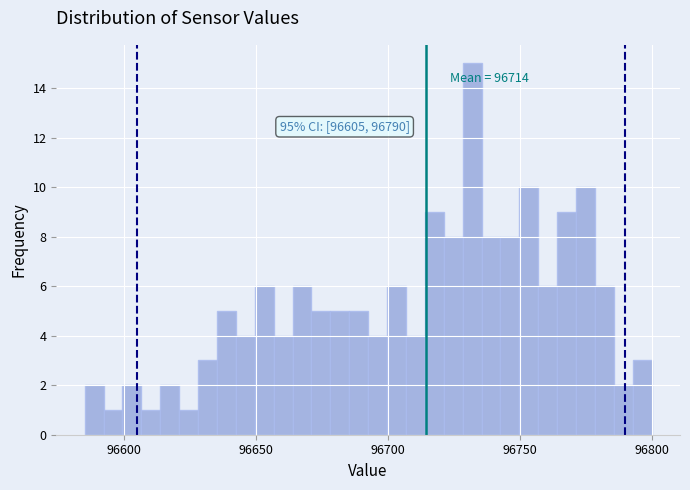

Around what value on the x-axis is the tallest bar? Give the approximate position of its centre, as read against the axis.

96730